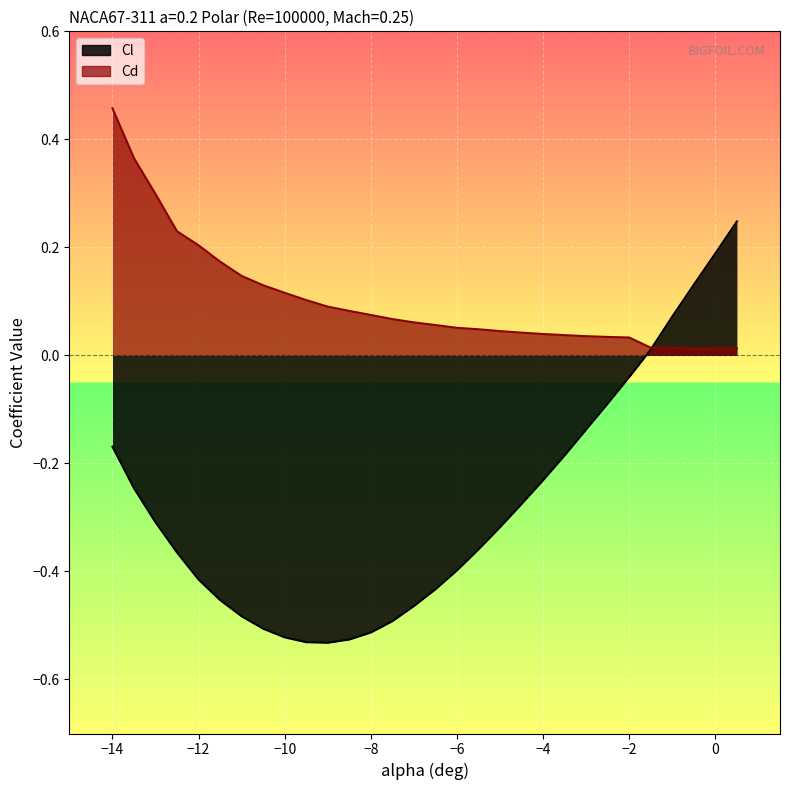

Where do Cd and Cl first cross each other?

-1.5 and -1